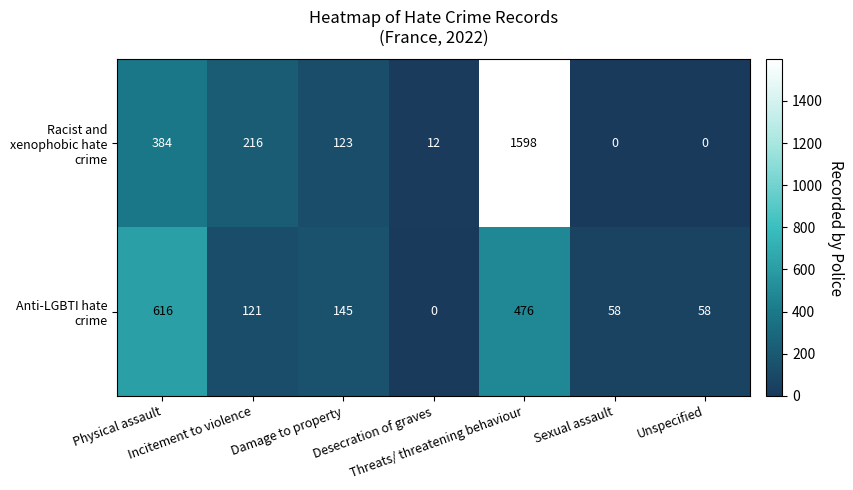

List the series in order of their overall mean, lowest first.

Anti-LGBTI hate crime, Racist and xenophobic hate crime